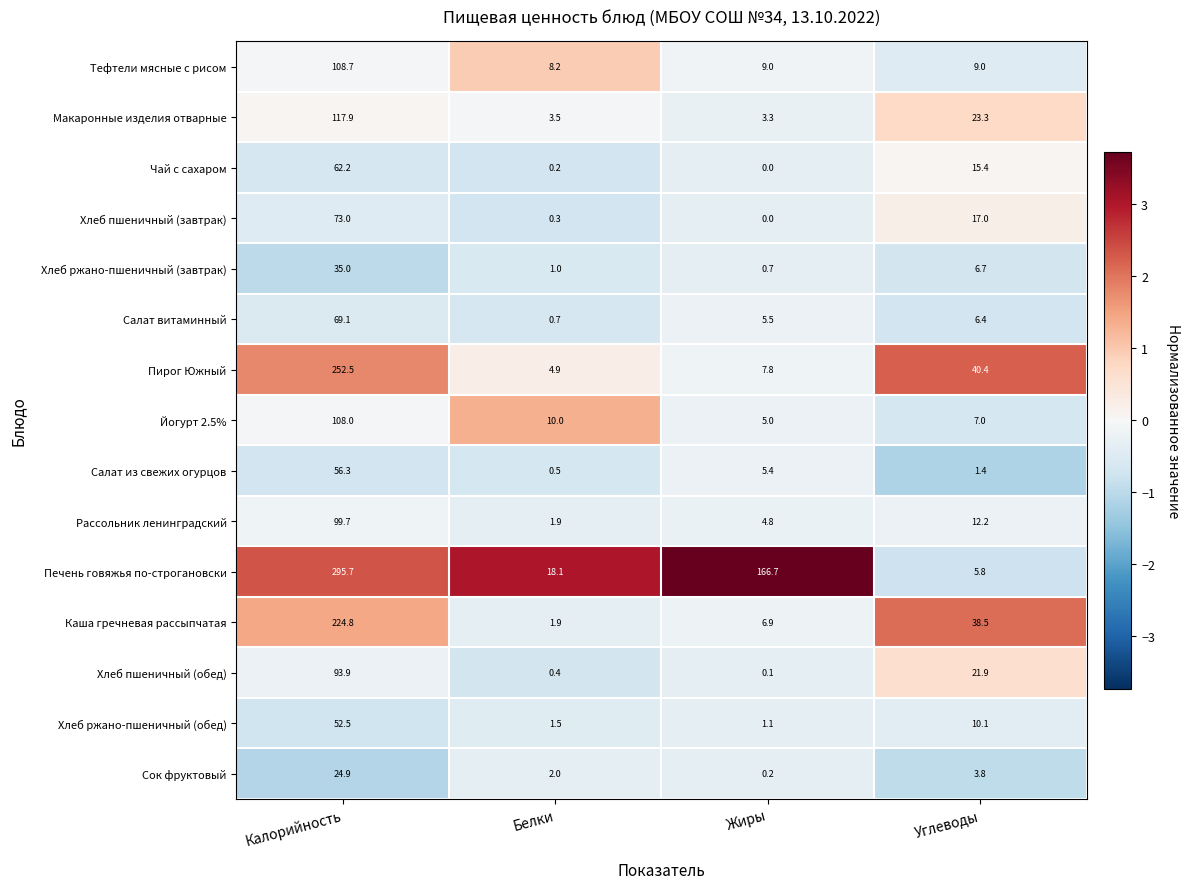

Is it true that Хлеб ржано-пшеничный (обед) equals 16.6 at Углеводы?

False